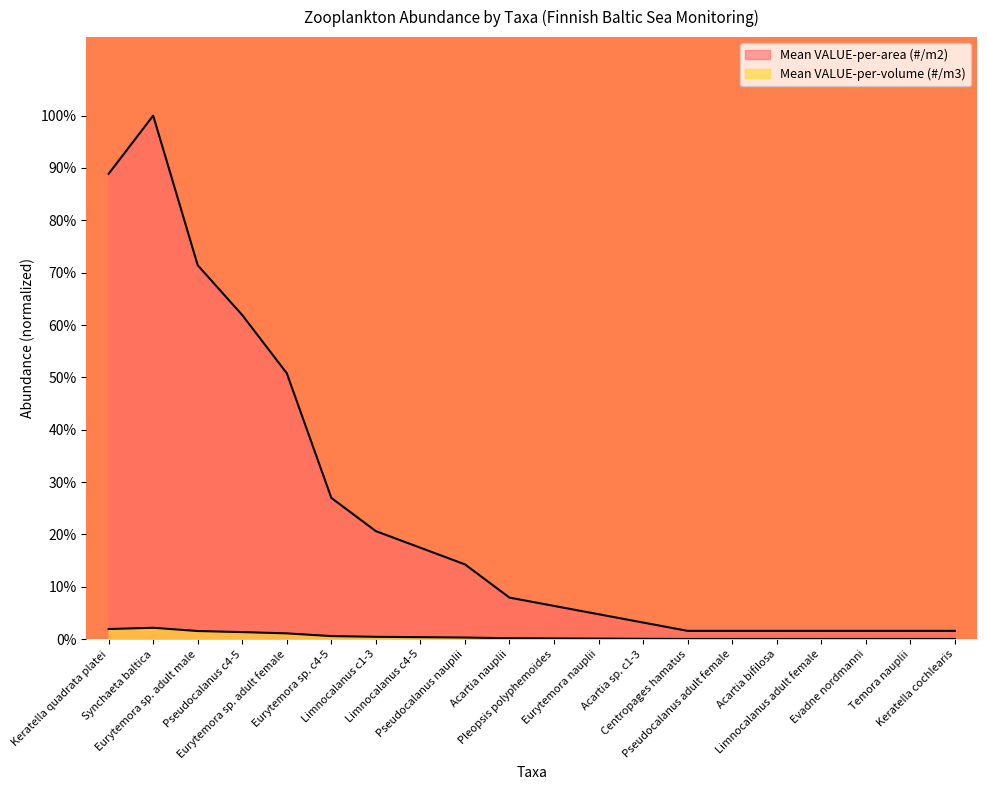

The value of Mean VALUE-per-volume (#/m3) at Acartia bifilosa is 0.0. True or false?

True